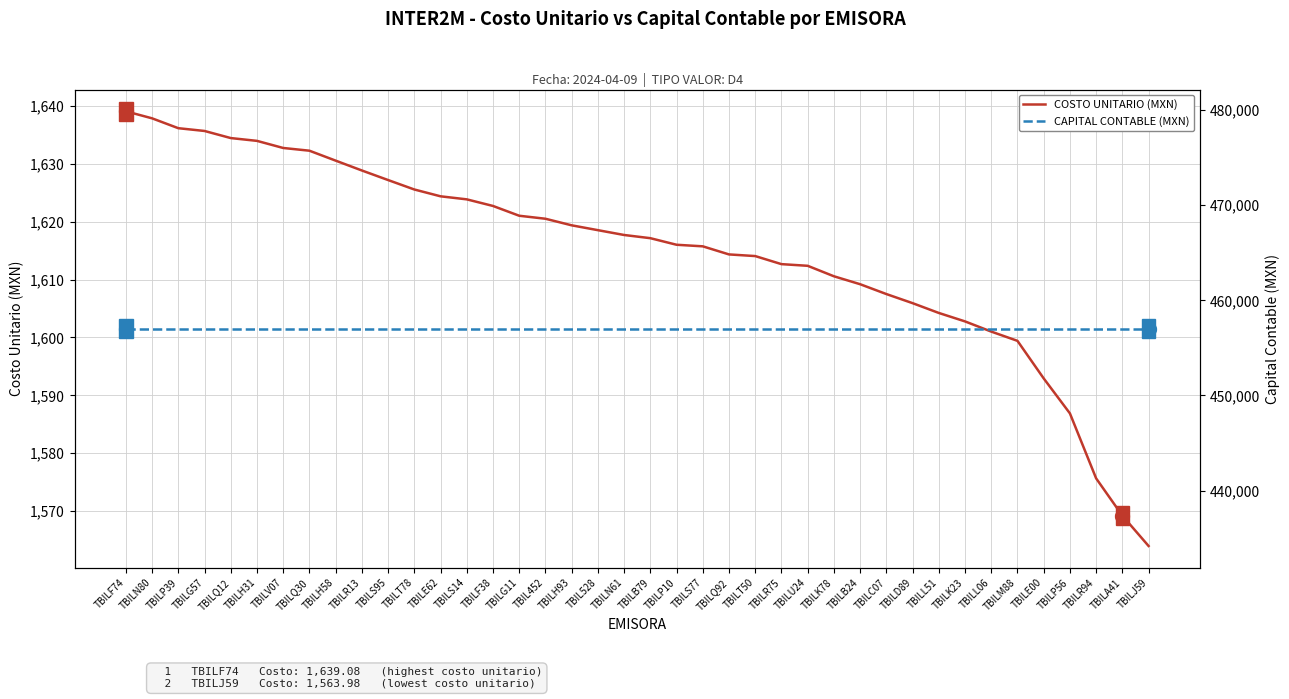

What is the difference between the maximum and minimum values in the COSTO UNITARIO (MXN) series?

75.1